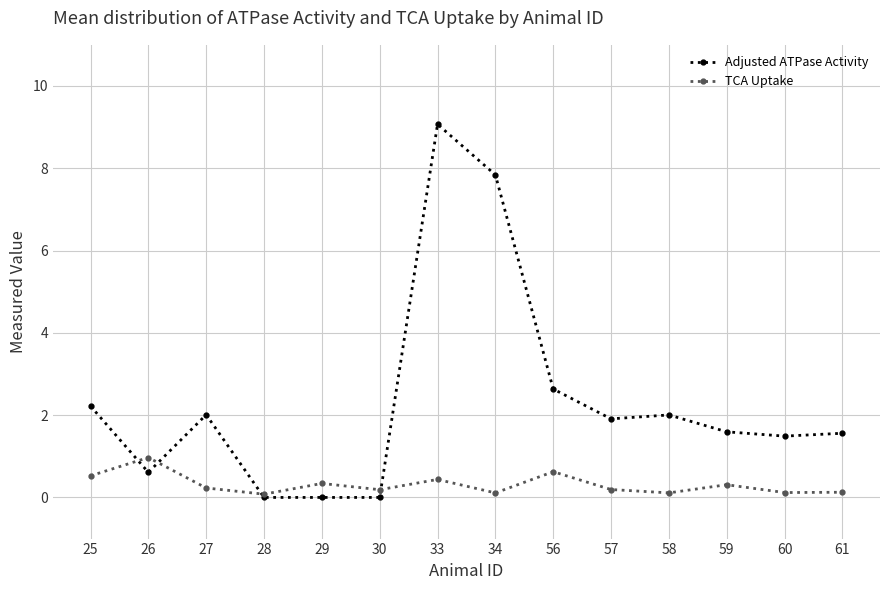

Which series ends up on top after the final intersection of Adjusted ATPase Activity and TCA Uptake?

Adjusted ATPase Activity